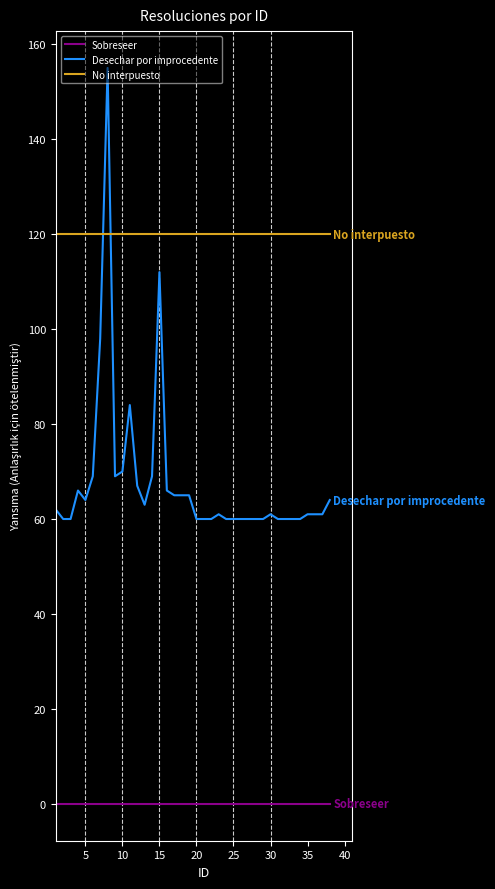

Which series has the widest spread of values?

Desechar por improcedente